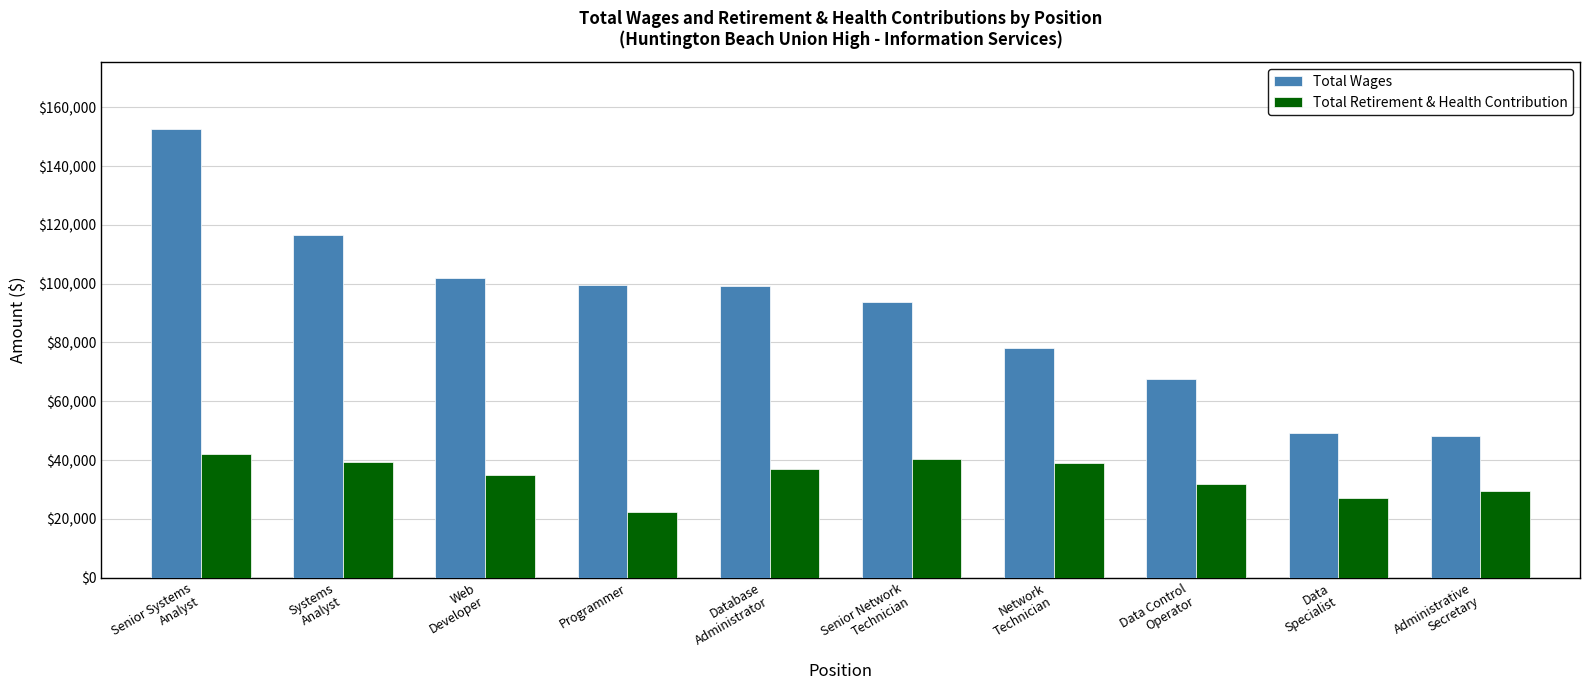

How many categories are shown in the chart?

10